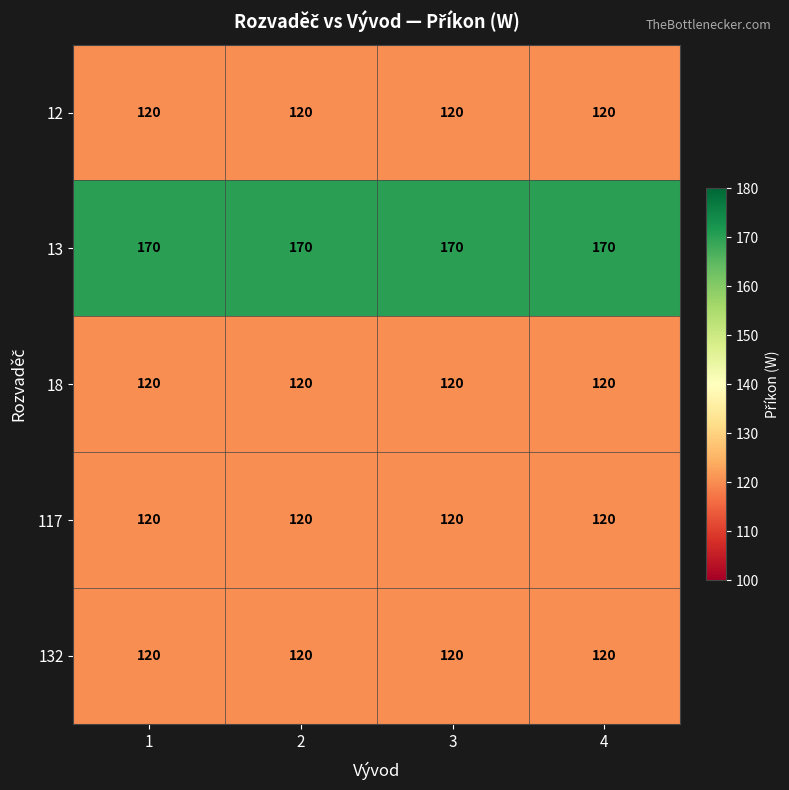

What value does the 117 series have at 2?

120